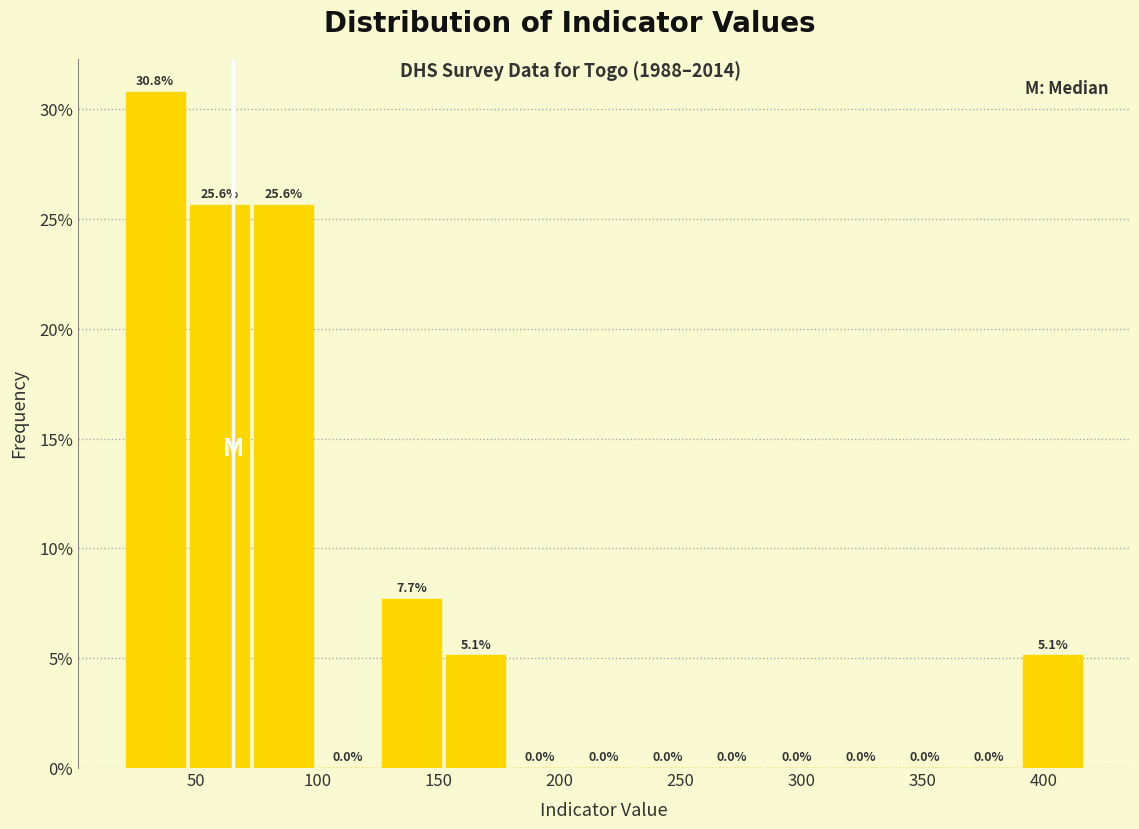

Reading left to right, list every bar in this chart as the range it spans on the x-axis followed by its height. The bar edges are not printed on the chart, so give them approximately, as read against the axis.

20 to 45: 30.8
45 to 75: 25.6
75 to 100: 25.6
100 to 125: 0.0
125 to 150: 7.7
150 to 180: 5.1
180 to 205: 0.0
205 to 230: 0.0
230 to 260: 0.0
260 to 285: 0.0
285 to 310: 0.0
310 to 340: 0.0
340 to 365: 0.0
365 to 390: 0.0
390 to 415: 5.1